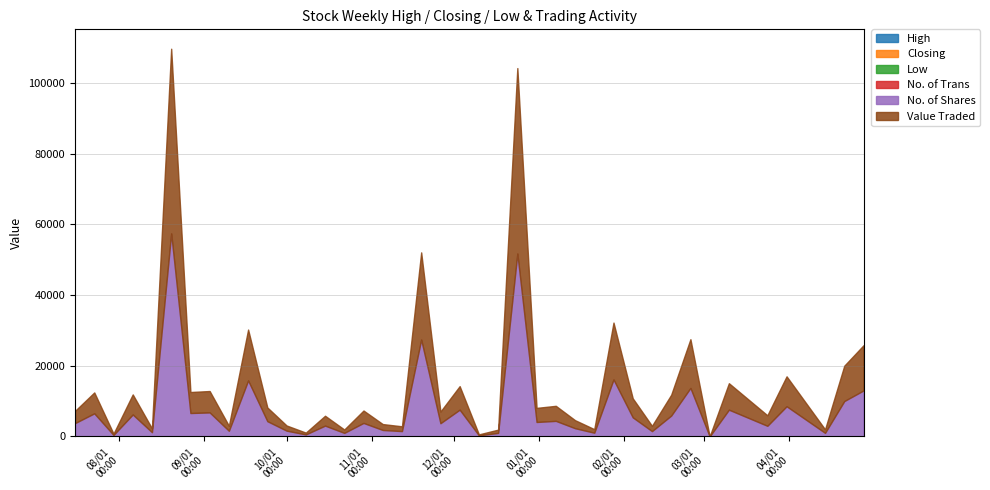

Reading left to right, extract all data points from this chart.

High: 28/04/2024=1.0	21/04/2024=1.0	14/04/2024=1.0	31/03/2024=1.0	24/03/2024=1.0	10/03/2024=1.0	03/03/2024=1.0	25/02/2024=1.0	18/02/2024=1.0	11/02/2024=1.0	04/02/2024=1.0	28/01/2024=1.0	21/01/2024=1.0	14/01/2024=1.0	07/01/2024=1.0	31/12/2023=1.0	24/12/2023=1.1	17/12/2023=0.9	10/12/2023=0.9	03/12/2023=0.9	26/11/2023=0.9	19/11/2023=0.9	12/11/2023=0.9	05/11/2023=0.9	29/10/2023=1.0	22/10/2023=1.0	15/10/2023=0.9	08/10/2023=0.9	01/10/2023=0.9	24/09/2023=0.9	17/09/2023=0.9	10/09/2023=0.9	03/09/2023=0.9	27/08/2023=0.9	20/08/2023=0.9	13/08/2023=0.9	06/08/2023=1.0	30/07/2023=0.9	23/07/2023=0.9	16/07/2023=0.9
Closing: 28/04/2024=0.9	21/04/2024=1.0	14/04/2024=1.0	31/03/2024=1.0	24/03/2024=1.0	10/03/2024=1.0	03/03/2024=1.0	25/02/2024=1.0	18/02/2024=1.0	11/02/2024=1.0	04/02/2024=1.0	28/01/2024=1.0	21/01/2024=1.0	14/01/2024=1.0	07/01/2024=1.0	31/12/2023=1.0	24/12/2023=1.0	17/12/2023=0.9	10/12/2023=0.9	03/12/2023=0.9	26/11/2023=0.9	19/11/2023=0.9	12/11/2023=0.9	05/11/2023=0.9	29/10/2023=0.9	22/10/2023=1.0	15/10/2023=0.9	08/10/2023=0.9	01/10/2023=0.9	24/09/2023=0.9	17/09/2023=0.9	10/09/2023=0.9	03/09/2023=0.9	27/08/2023=0.9	20/08/2023=0.9	13/08/2023=0.9	06/08/2023=0.9	30/07/2023=0.9	23/07/2023=0.9	16/07/2023=0.9
Low: 28/04/2024=0.9	21/04/2024=1.0	14/04/2024=1.0	31/03/2024=1.0	24/03/2024=1.0	10/03/2024=1.0	03/03/2024=1.0	25/02/2024=1.0	18/02/2024=1.0	11/02/2024=1.0	04/02/2024=1.0	28/01/2024=1.0	21/01/2024=1.0	14/01/2024=1.0	07/01/2024=1.0	31/12/2023=0.9	24/12/2023=0.9	17/12/2023=0.9	10/12/2023=0.9	03/12/2023=0.9	26/11/2023=0.9	19/11/2023=0.9	12/11/2023=0.9	05/11/2023=0.9	29/10/2023=0.9	22/10/2023=0.9	15/10/2023=0.9	08/10/2023=0.9	01/10/2023=0.9	24/09/2023=0.9	17/09/2023=0.9	10/09/2023=0.9	03/09/2023=0.9	27/08/2023=0.9	20/08/2023=0.9	13/08/2023=0.9	06/08/2023=0.9	30/07/2023=0.9	23/07/2023=0.9	16/07/2023=0.9
No. of Trans: 28/04/2024=3.0	21/04/2024=2.0	14/04/2024=3.0	31/03/2024=15.0	24/03/2024=4.0	10/03/2024=3.0	03/03/2024=1.0	25/02/2024=19.0	18/02/2024=9.0	11/02/2024=2.0	04/02/2024=13.0	28/01/2024=20.0	21/01/2024=6.0	14/01/2024=8.0	07/01/2024=12.0	31/12/2023=12.0	24/12/2023=85.0	17/12/2023=1.0	10/12/2023=2.0	03/12/2023=7.0	26/11/2023=6.0	19/11/2023=13.0	12/11/2023=13.0	05/11/2023=6.0	29/10/2023=7.0	22/10/2023=3.0	15/10/2023=10.0	08/10/2023=2.0	01/10/2023=3.0	24/09/2023=4.0	17/09/2023=14.0	10/09/2023=3.0	03/09/2023=7.0	27/08/2023=7.0	20/08/2023=20.0	13/08/2023=3.0	06/08/2023=12.0	30/07/2023=3.0	23/07/2023=11.0	16/07/2023=4.0
No. of Shares: 28/04/2024=13000.0	21/04/2024=10000.0	14/04/2024=1008.0	31/03/2024=8520.0	24/03/2024=3000.0	10/03/2024=7564.0	03/03/2024=2.0	25/02/2024=13696.0	18/02/2024=5895.0	11/02/2024=1500.0	04/02/2024=5387.0	28/01/2024=16098.0	21/01/2024=1044.0	14/01/2024=2319.0	07/01/2024=4391.0	31/12/2023=4076.0	24/12/2023=51647.0	17/12/2023=1000.0	10/12/2023=309.0	03/12/2023=7564.0	26/11/2023=3729.0	19/11/2023=27387.0	12/11/2023=1496.0	05/11/2023=1817.0	29/10/2023=3812.0	22/10/2023=1000.0	15/10/2023=3050.0	08/10/2023=568.0	01/10/2023=1628.0	24/09/2023=4311.0	17/09/2023=15827.0	10/09/2023=1596.0	03/09/2023=6785.0	27/08/2023=6615.0	20/08/2023=57395.0	13/08/2023=1190.0	06/08/2023=6196.0	30/07/2023=421.0	23/07/2023=6519.0	16/07/2023=3773.0
Value Traded: 28/04/2024=12790.0	21/04/2024=10000.0	14/04/2024=998.0	31/03/2024=8461.0	24/03/2024=2976.0	10/03/2024=7488.0	03/03/2024=2.0	25/02/2024=13783.0	18/02/2024=5893.0	11/02/2024=1495.0	04/02/2024=5385.0	28/01/2024=16079.0	21/01/2024=1010.0	14/01/2024=2271.0	07/01/2024=4254.0	31/12/2023=3984.0	24/12/2023=52439.0	17/12/2023=920.0	10/12/2023=272.0	03/12/2023=6656.0	26/11/2023=3297.0	19/11/2023=24648.0	12/11/2023=1356.0	05/11/2023=1672.0	29/10/2023=3508.0	22/10/2023=955.0	15/10/2023=2790.0	08/10/2023=511.0	01/10/2023=1465.0	24/09/2023=3880.0	17/09/2023=14381.0	10/09/2023=1420.0	03/09/2023=6049.0	27/08/2023=5938.0	20/08/2023=52229.0	13/08/2023=1083.0	06/08/2023=5676.0	30/07/2023=376.0	23/07/2023=5914.0	16/07/2023=3461.0